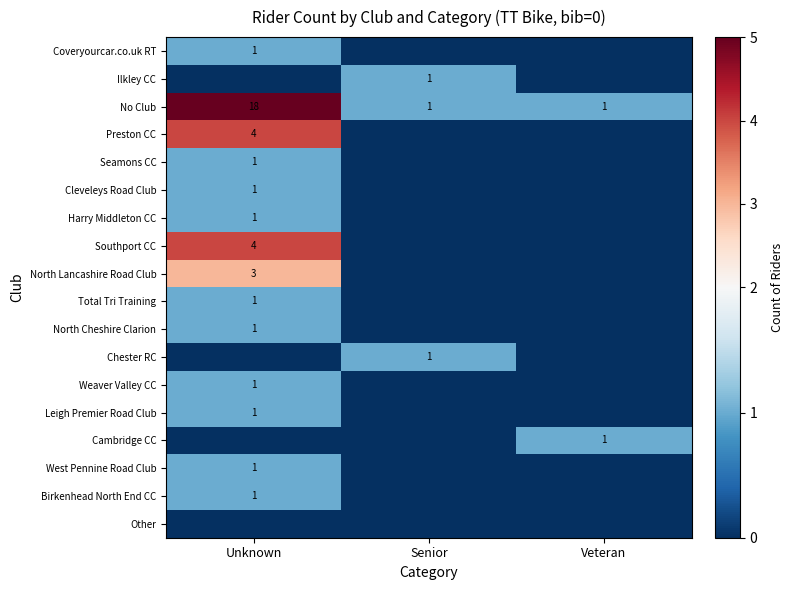

What is the difference between the maximum and second lowest values in the No Club series?

17